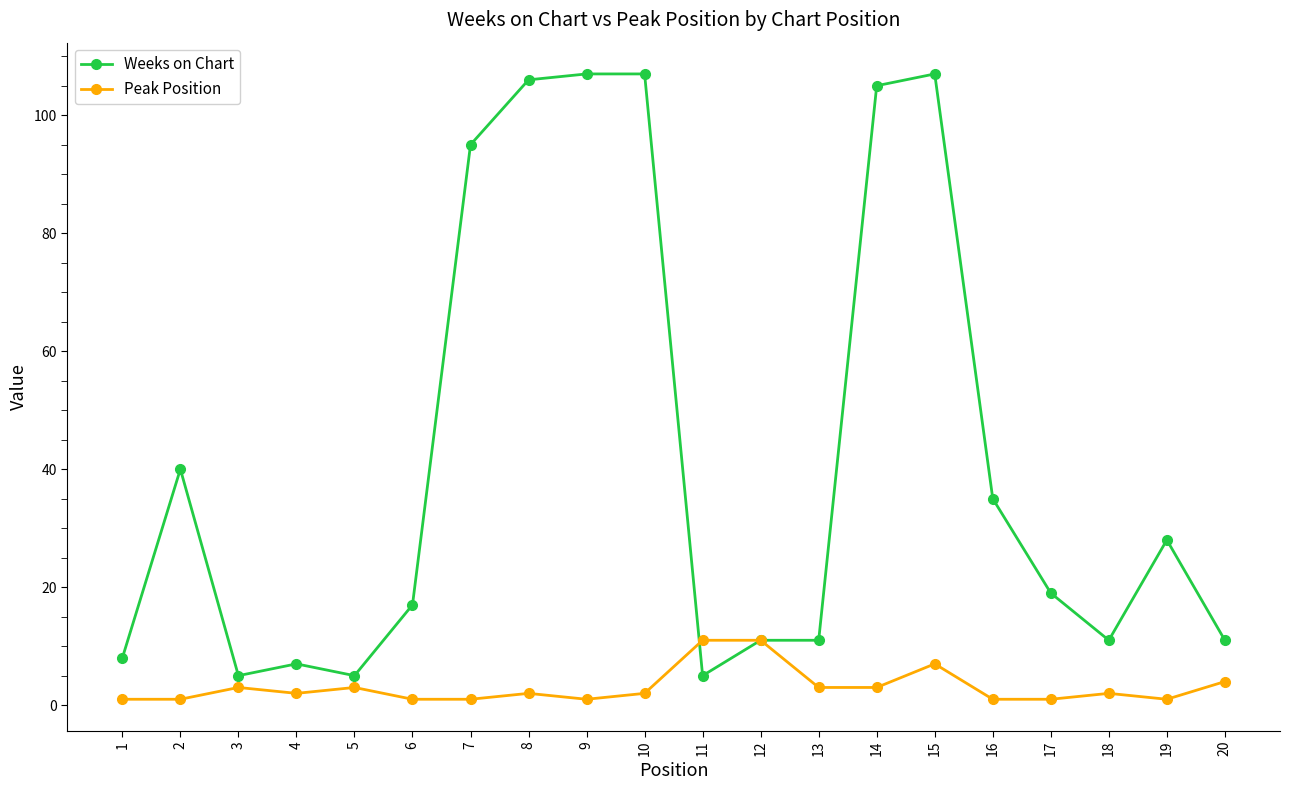

Does the chart display data point markers on the line(s)?

Yes